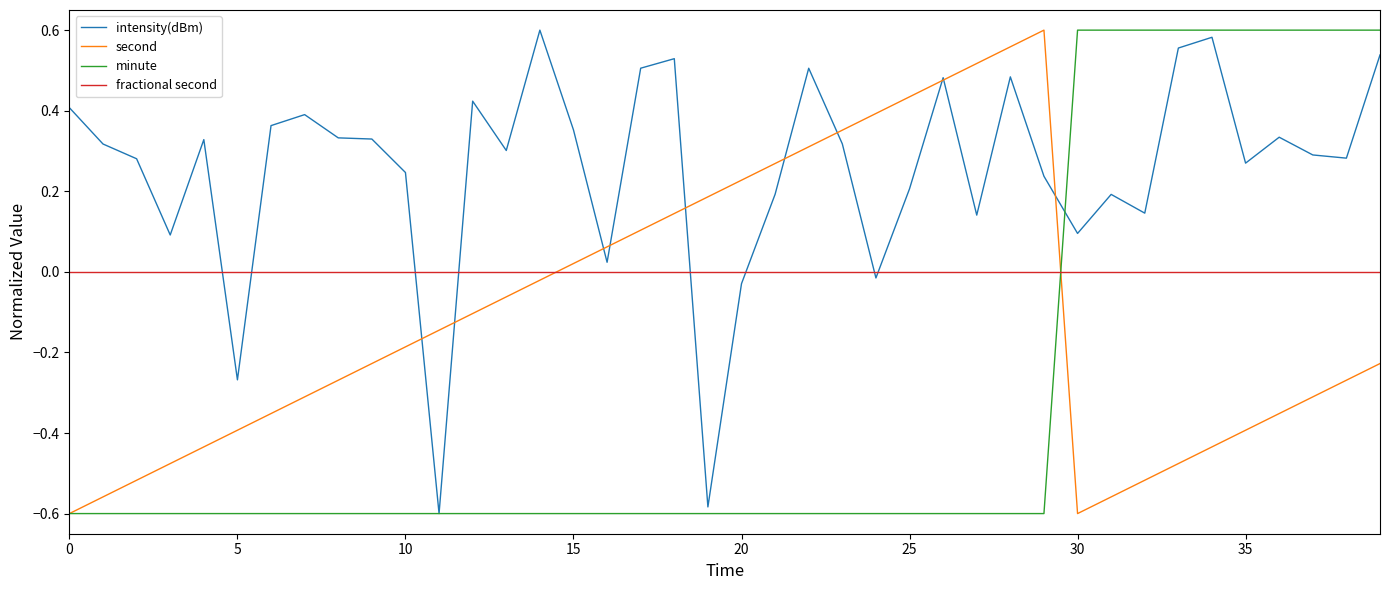

After their last crossing, which series has the higher values: fractional second or second?

fractional second